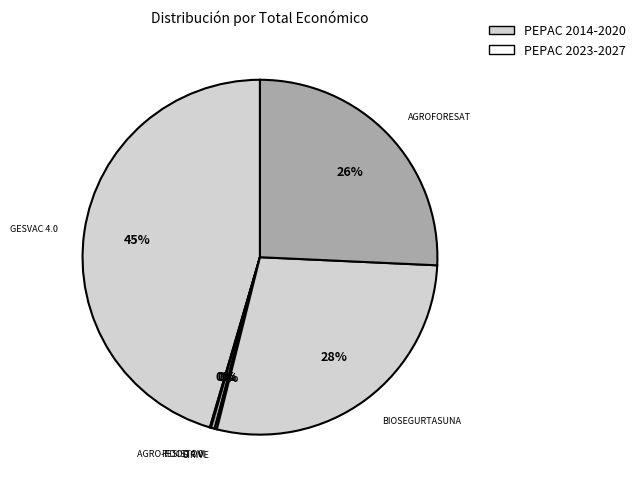

Which has a higher value, AGROFORESAT or GESVAC 4.0?

GESVAC 4.0